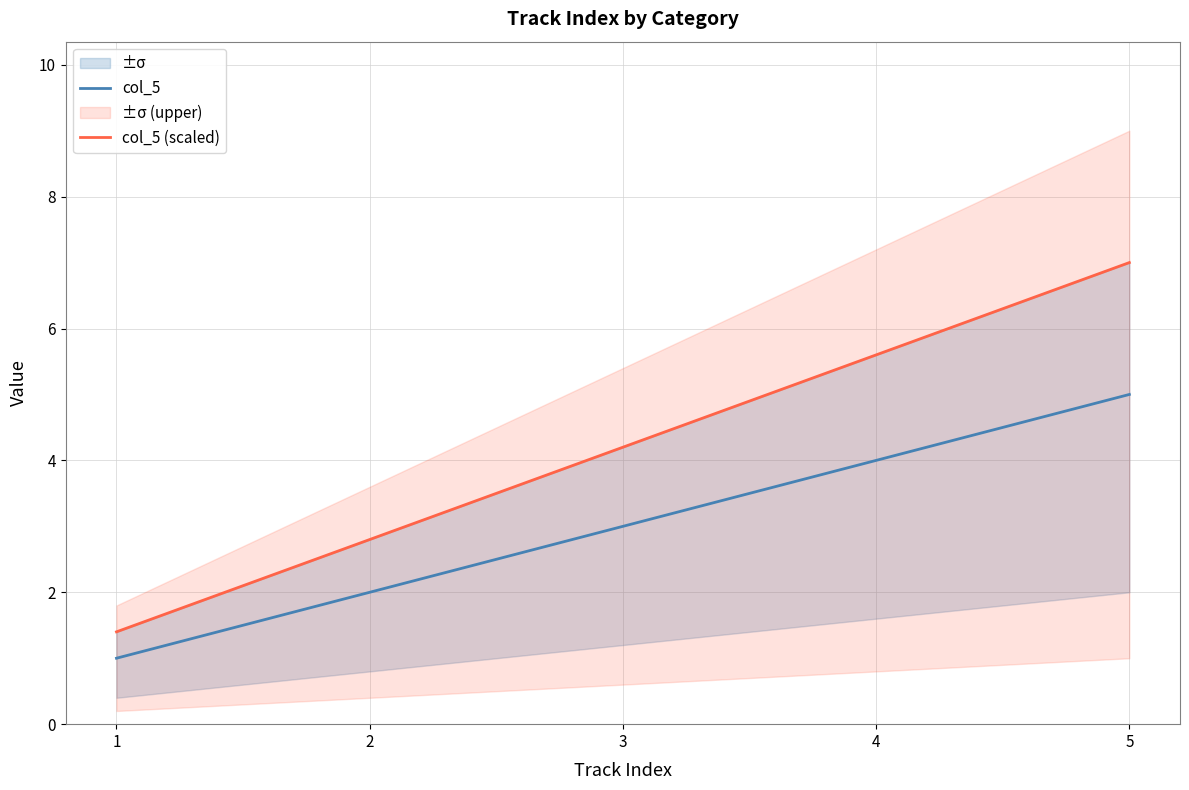

Is it true that col_5 equals 2 at 2?

True